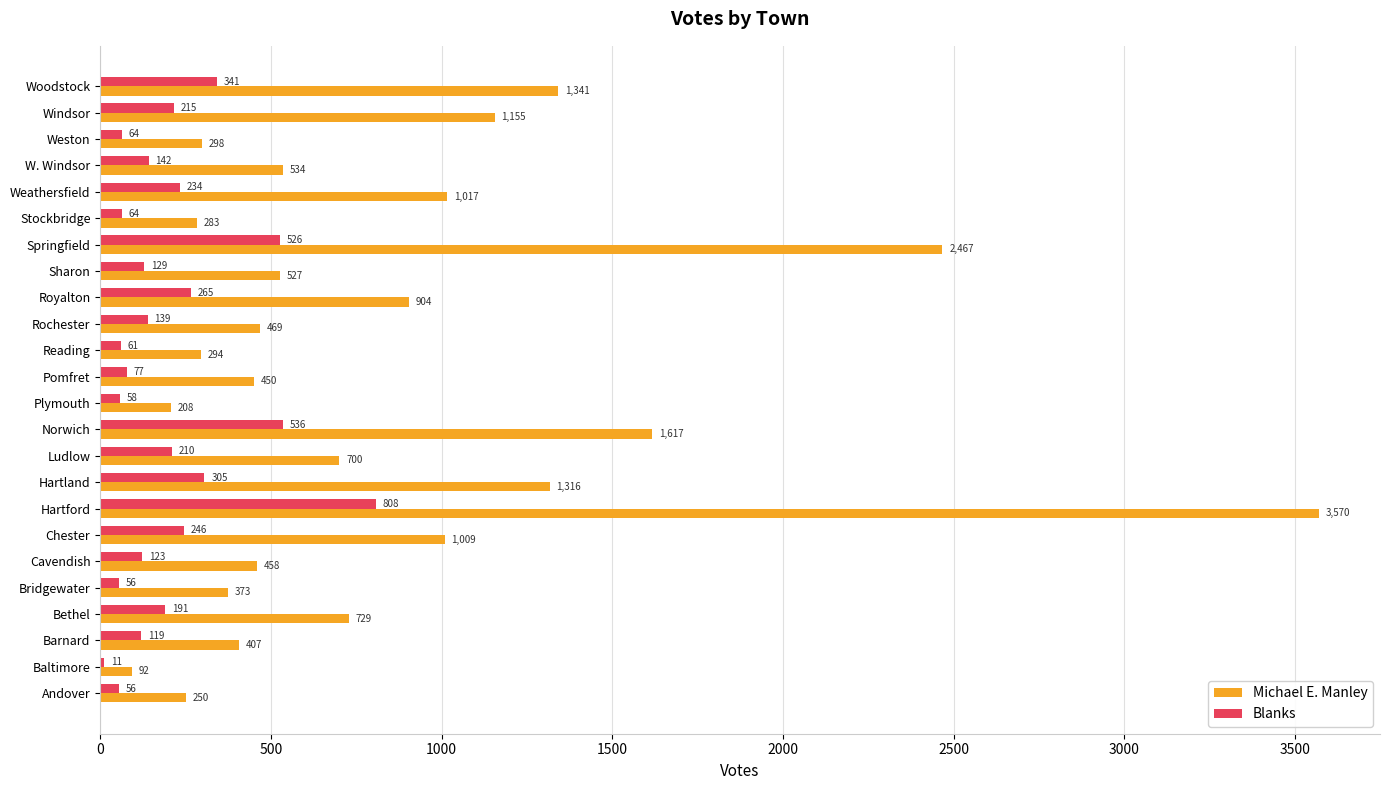

At which label is Blanks closest to 409?

Woodstock